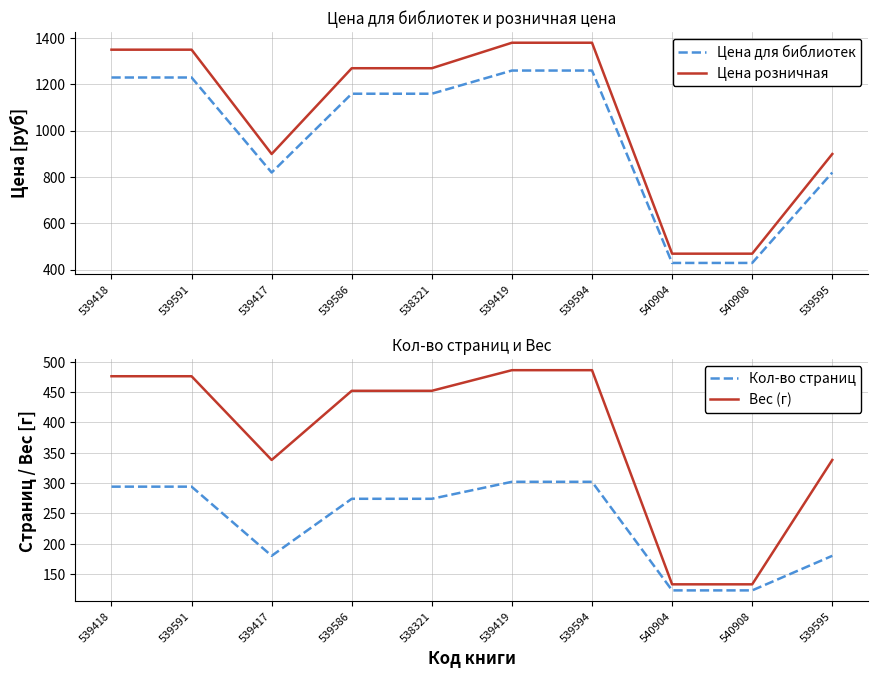

Is this an area chart (filled region under the line)?

No